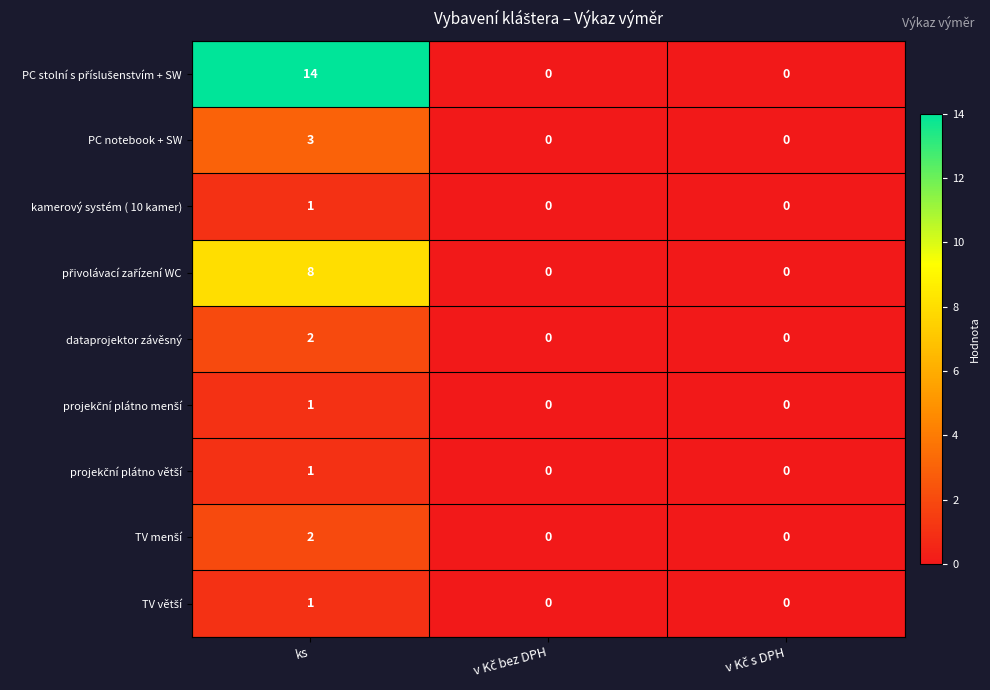

Is it true that dataprojektor závěsný equals 2 at ks?

True